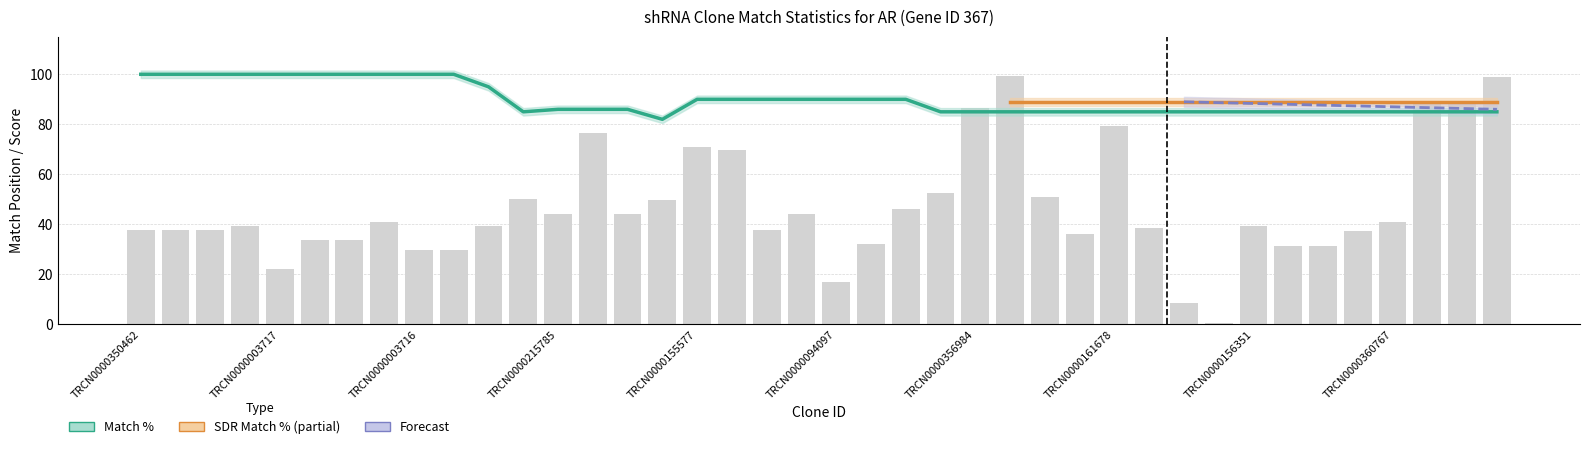

Rank the series at TRCN0000314658 from lowest to highest value.

Match Position, Match %